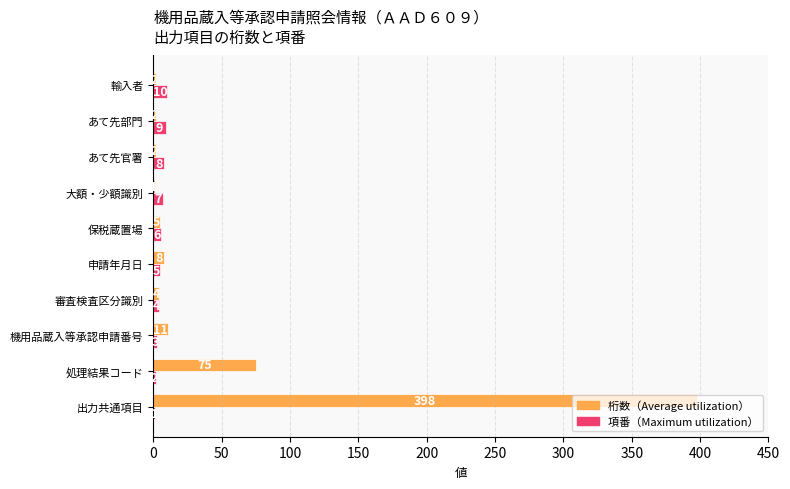

What is the total value across all series at 処理結果コード?

77